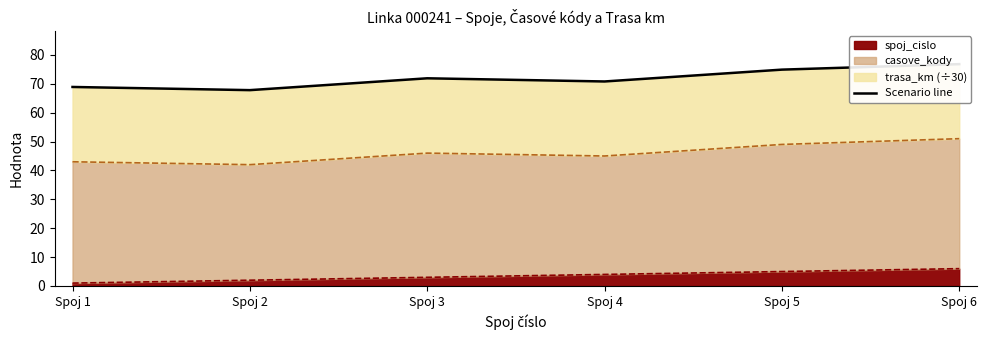

True or false: the data shows 92.9 at Spoj 2.

False